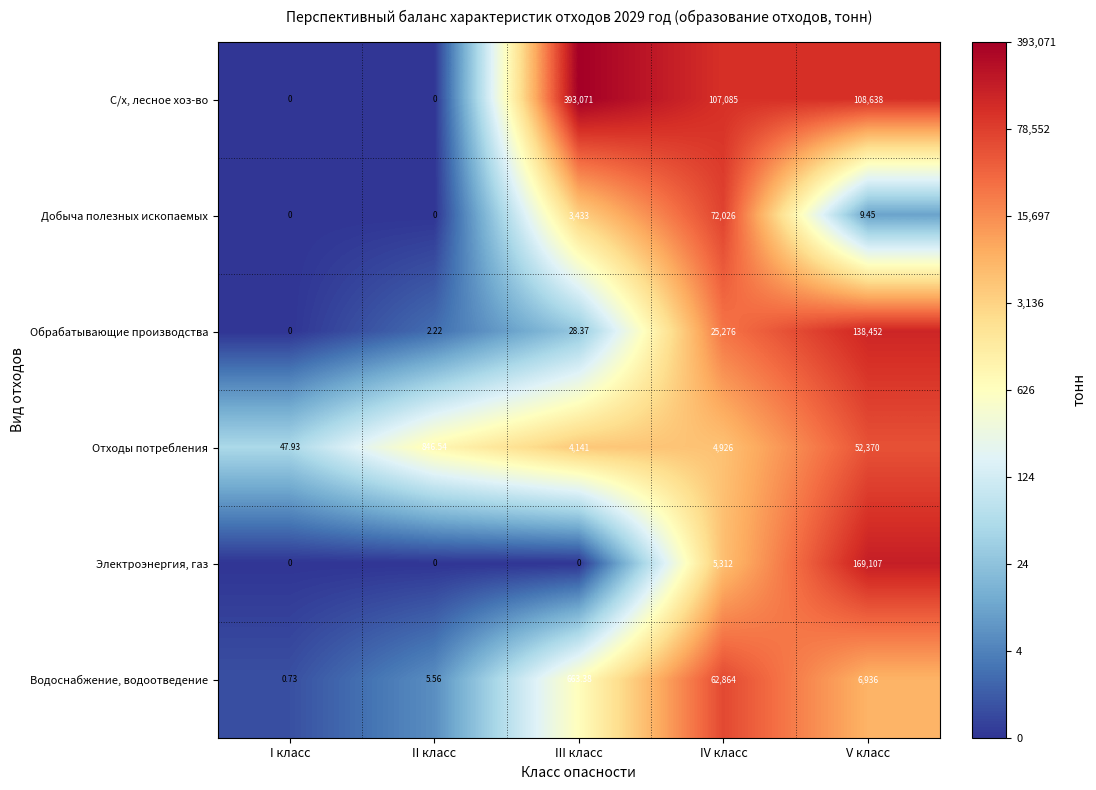

At which category does the chart reach its peak across all series?

III класс